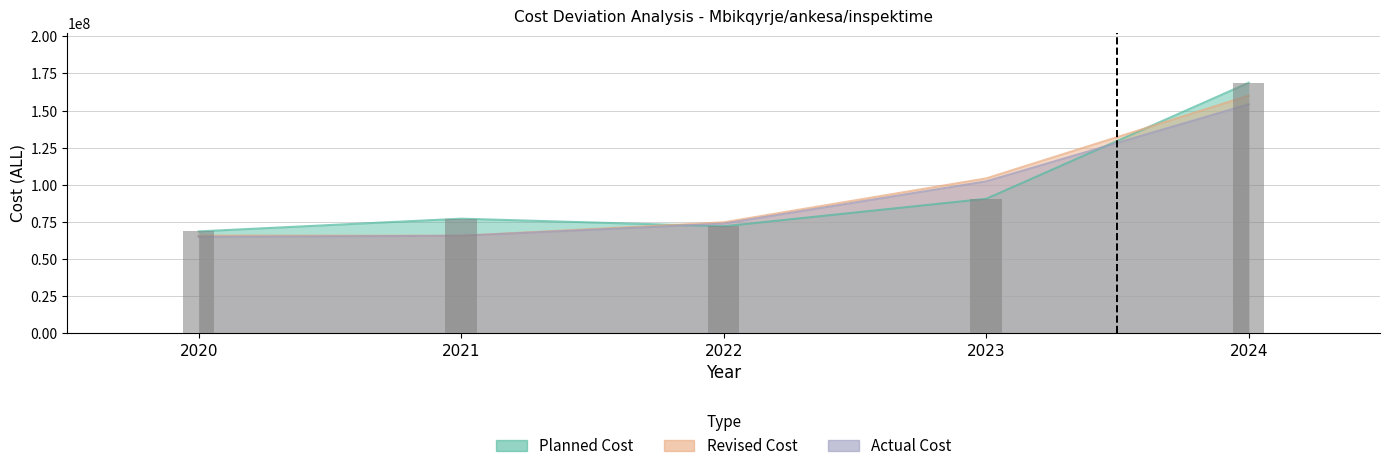

What is the difference between the maximum and minimum values in the Revised Cost series?

94355000